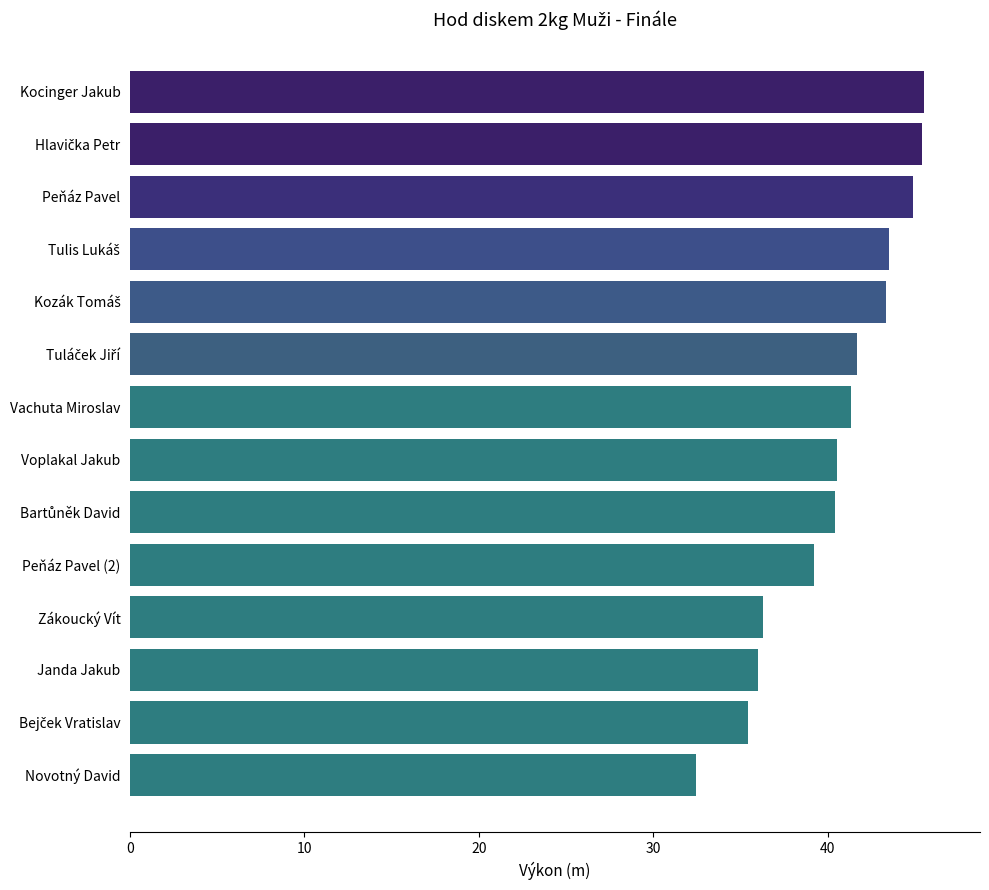

Where is the data nearest to the value 39?

Peňáz Pavel (2)